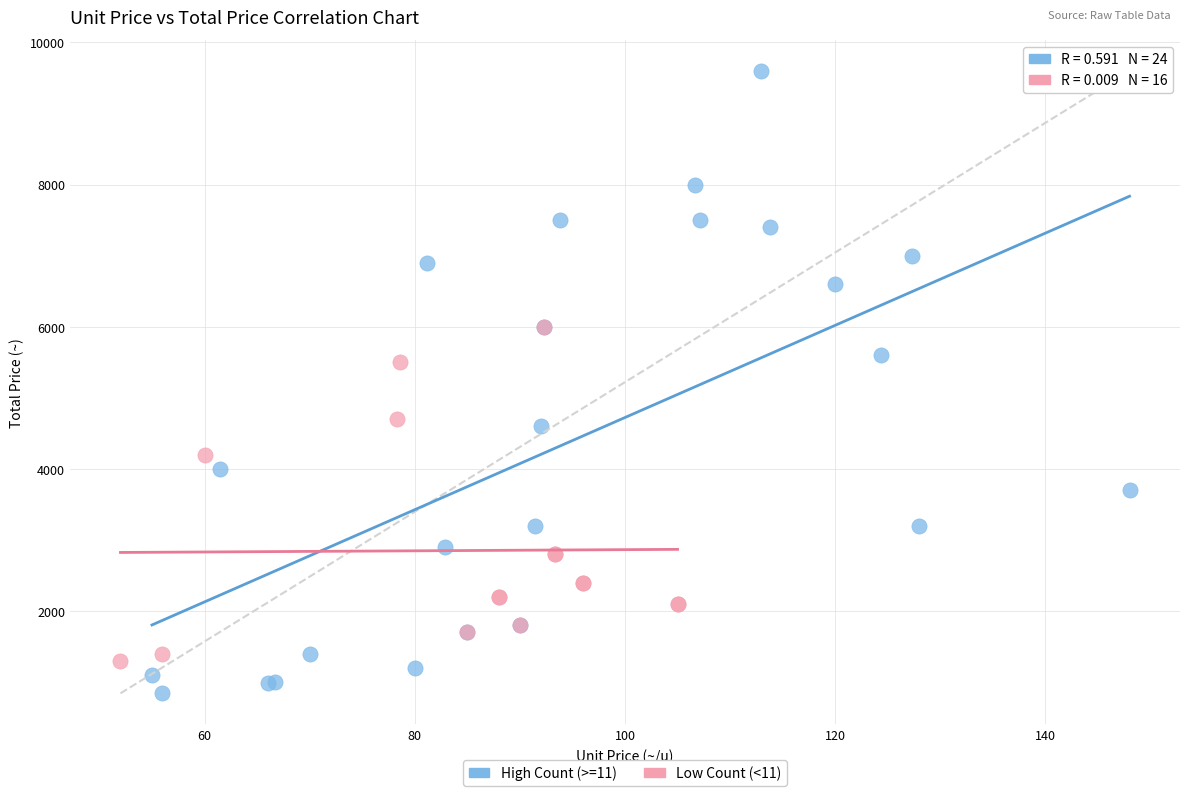

Which series reaches the maximum Y coordinate?

High Count (>=11)